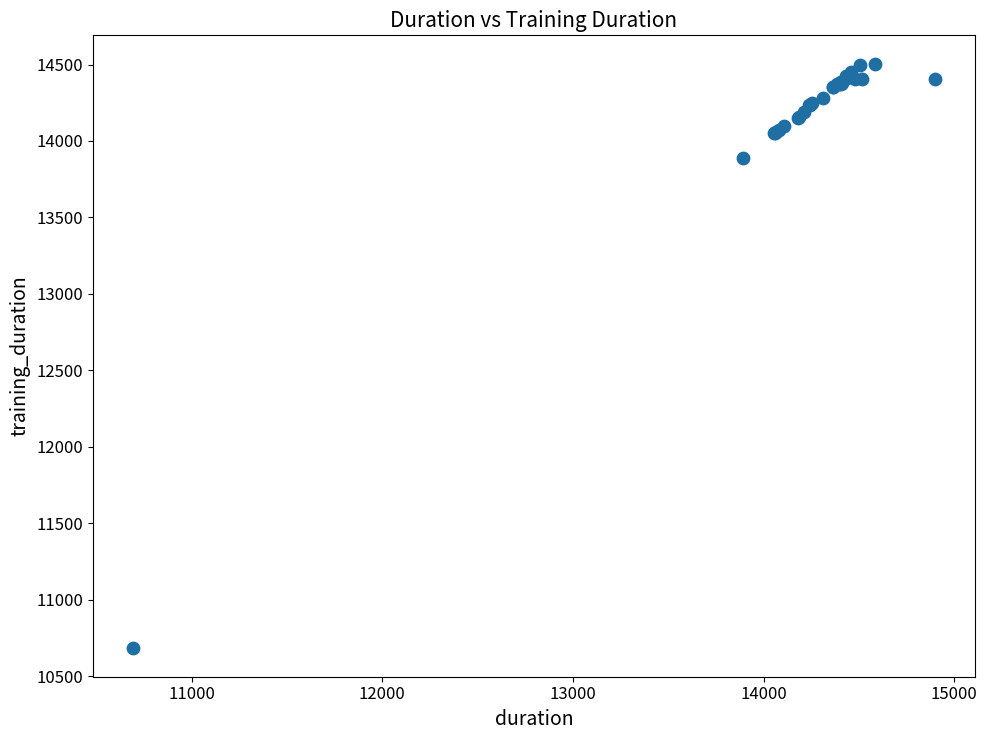

What Y value in the scatter plot is closest to 12593?

13886.1